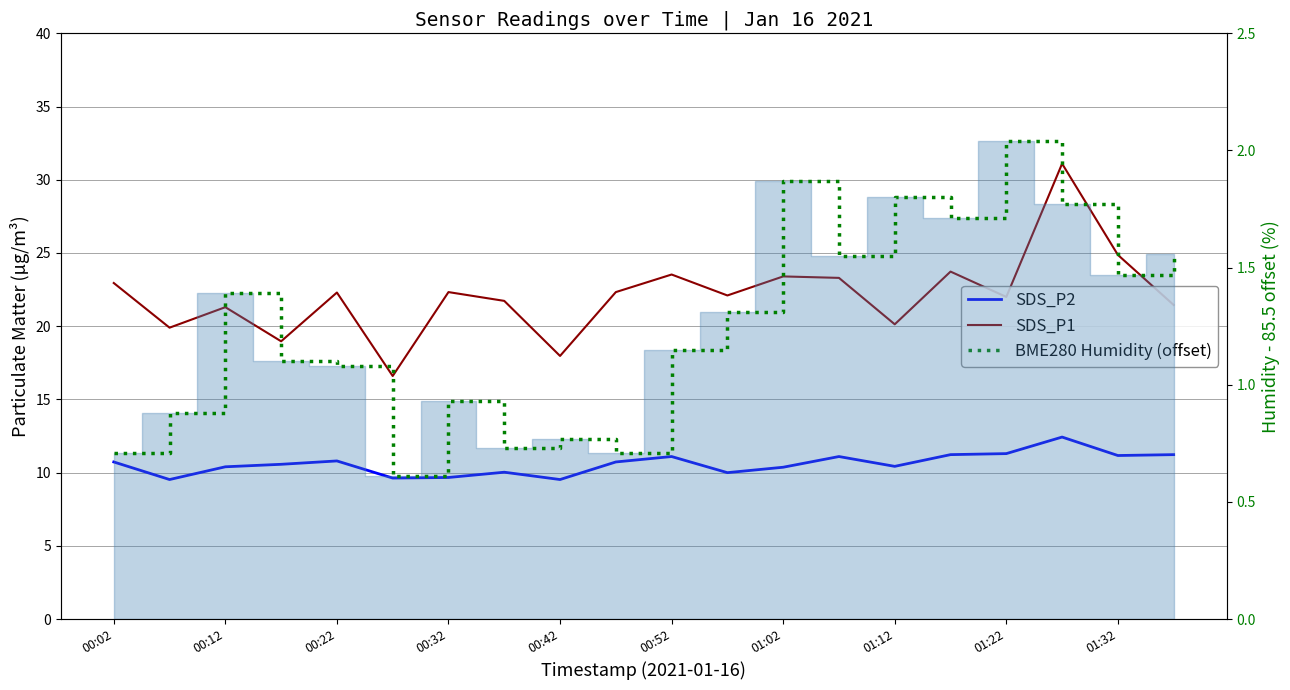

What is the average value of the SDS_P1 series?

22.1